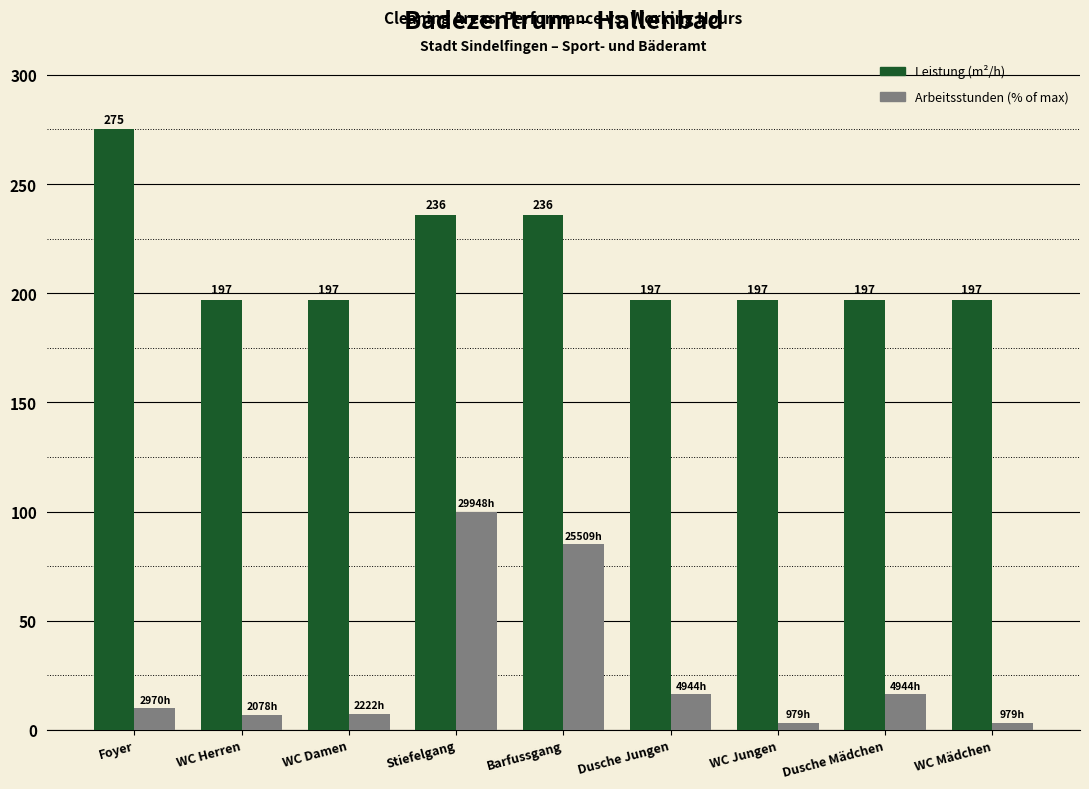

Does the chart contain stacked bars?

No